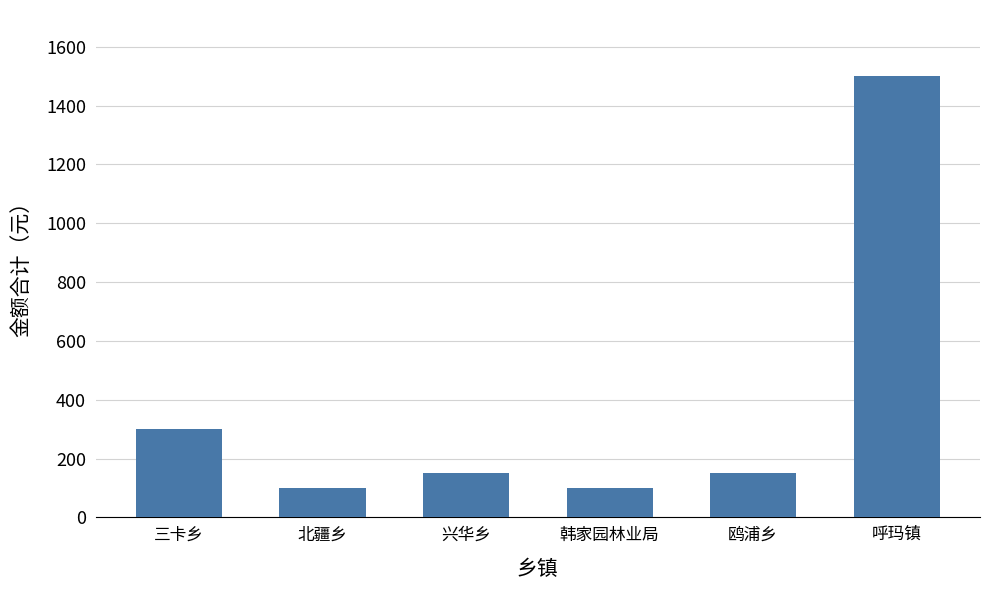

The chart shows a value of 100 at 北疆乡. True or false?

True